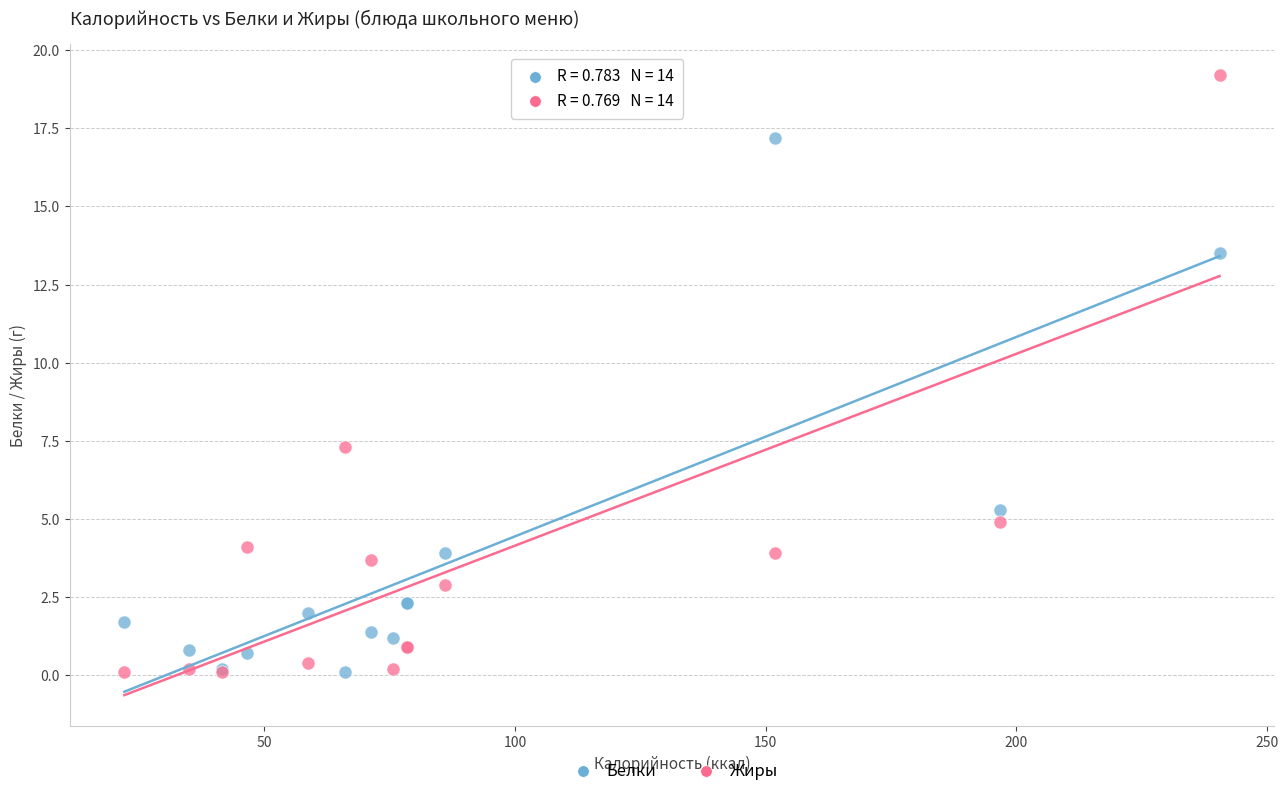

Which series contains the highest Y value?

Жиры